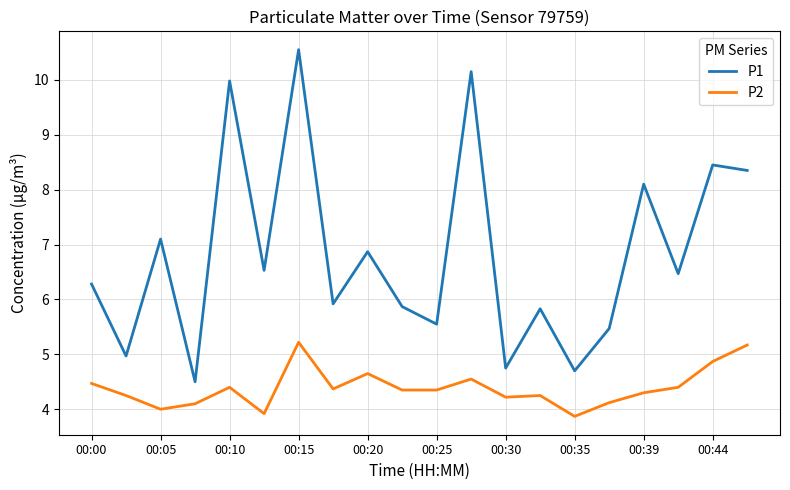

List the series in order of their peak value, lowest first.

P2, P1